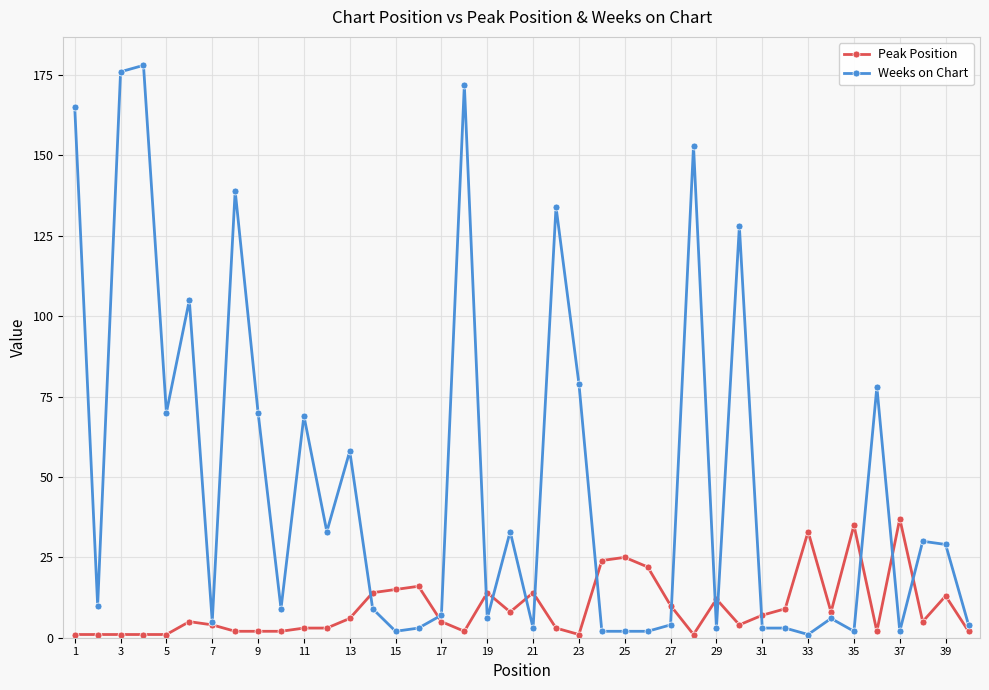

What is the value of the Peak Position point at the 20th from the left?

8